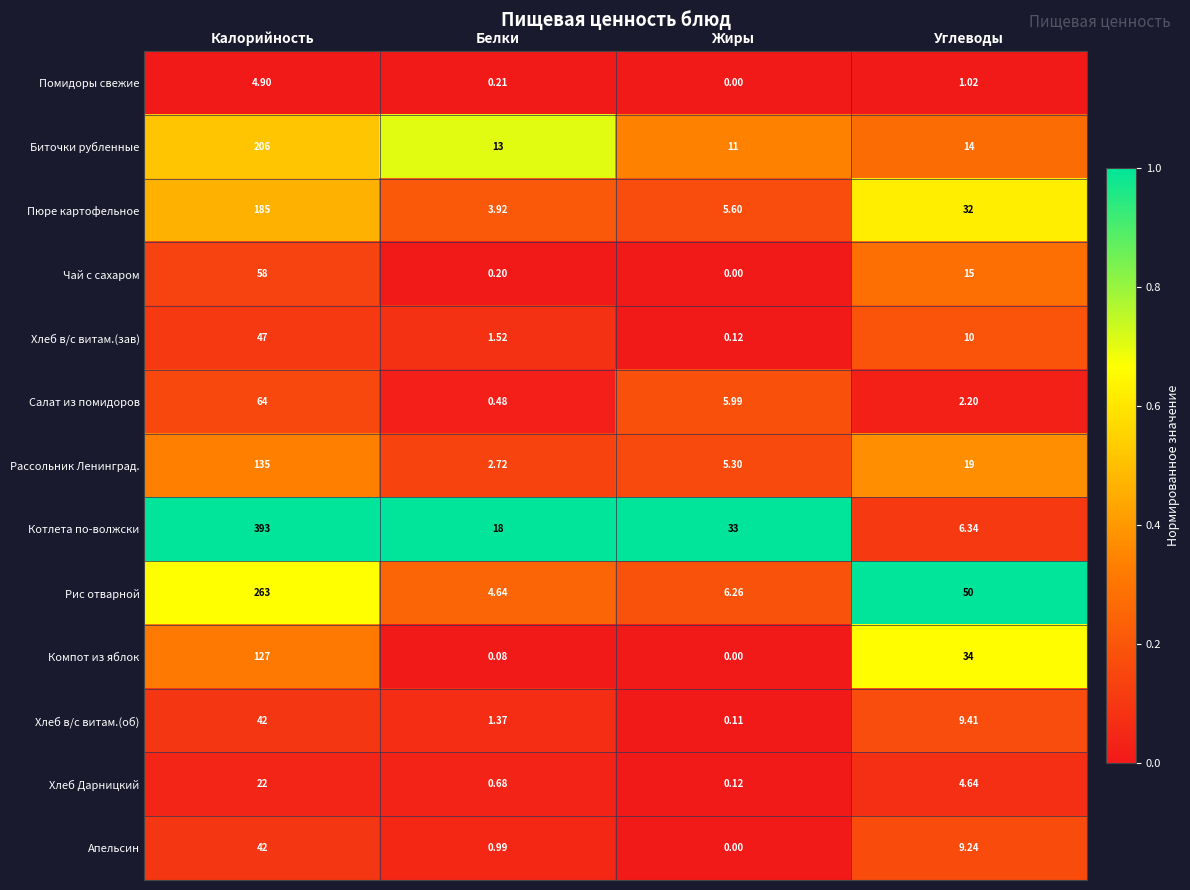

Which series has the largest range (max minus min)?

Котлета по-волжски